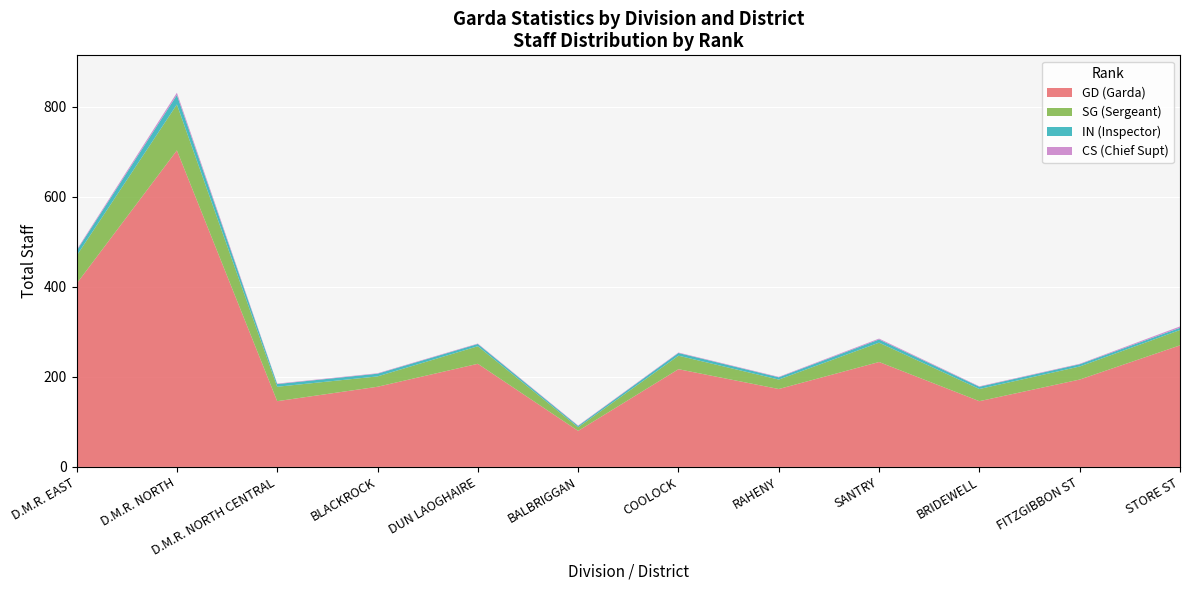

Reading right to left, what are all the values shown in this chart?

GD: 270	194	146	233	173	217	80	229	178	146	703	407
SG: 34	29	27	43	21	30	8	39	23	32	102	62
IN: 5	5	5	7	5	6	3	5	6	6	21	11
CS: 3	1	1	2	1	1	1	1	1	1	5	2